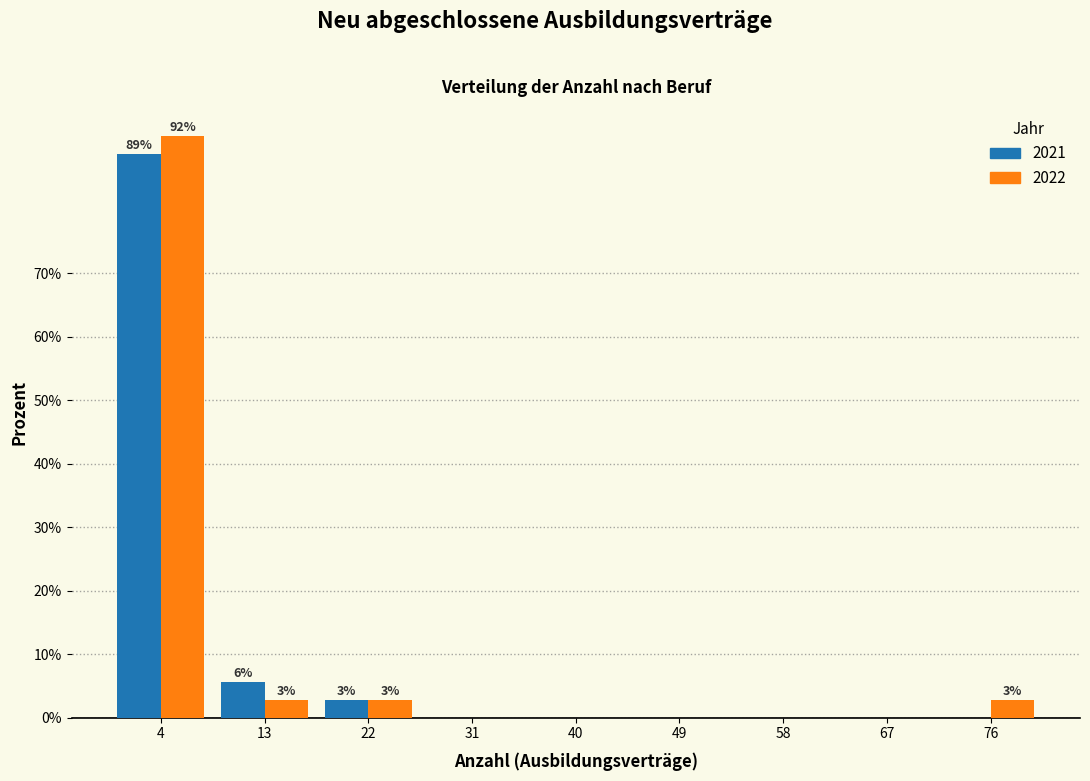

What is the maximum value shown in the chart?

91.7